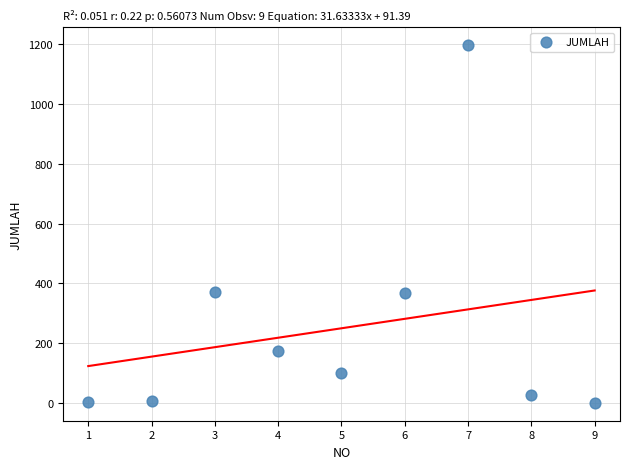

What is the average Y value?

250